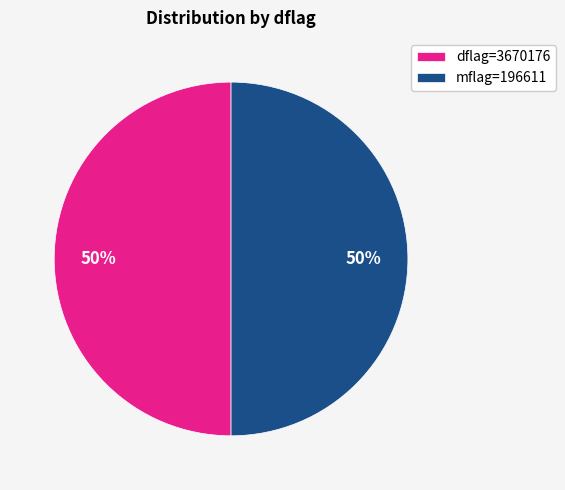

What is the ratio of the value at dflag=3670176 to the value at mflag=196611?

1.0